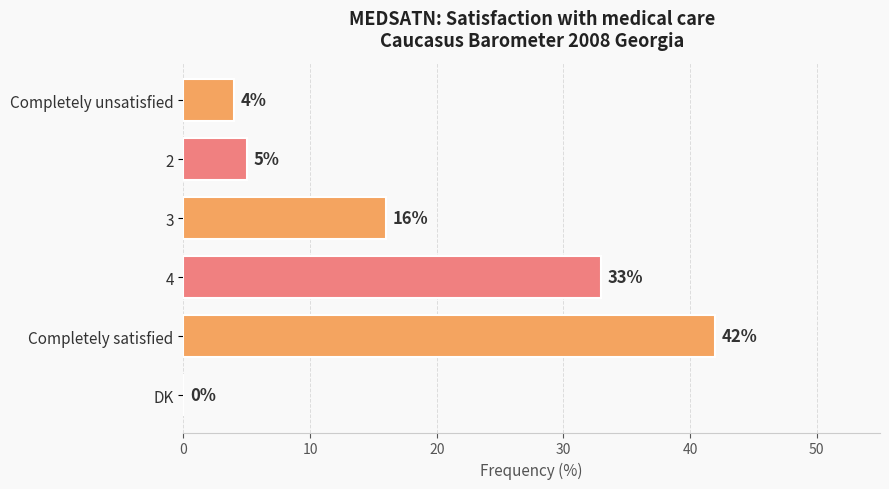

Reading bottom to top, extract all data points from this chart.

DK=0	Completely satisfied=42	4=33	3=16	2=5	Completely unsatisfied=4